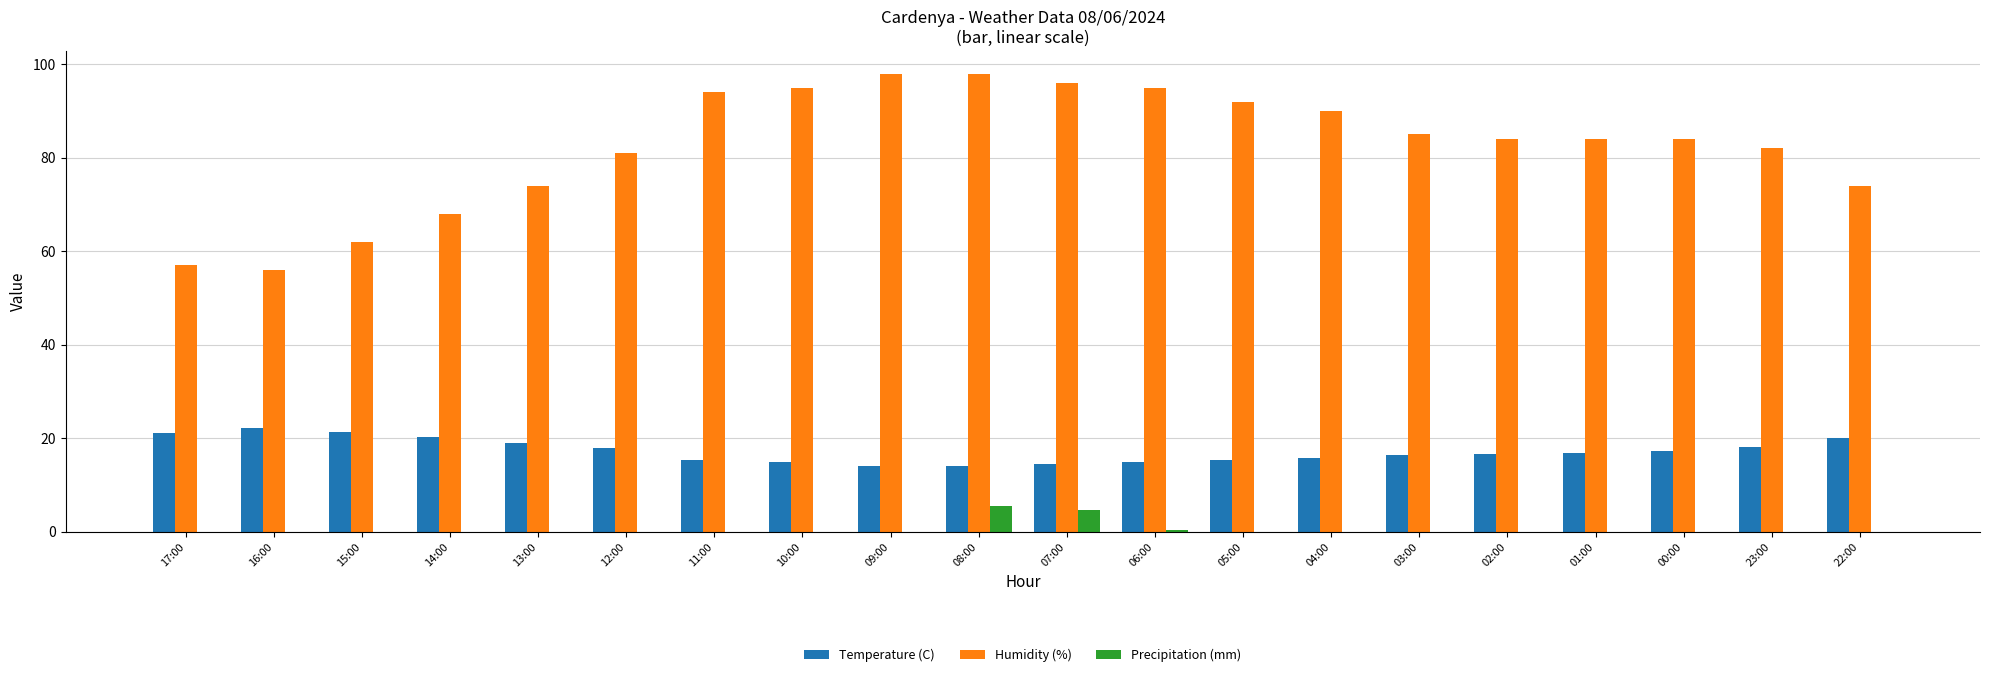

How many distinct data groups are displayed?

3